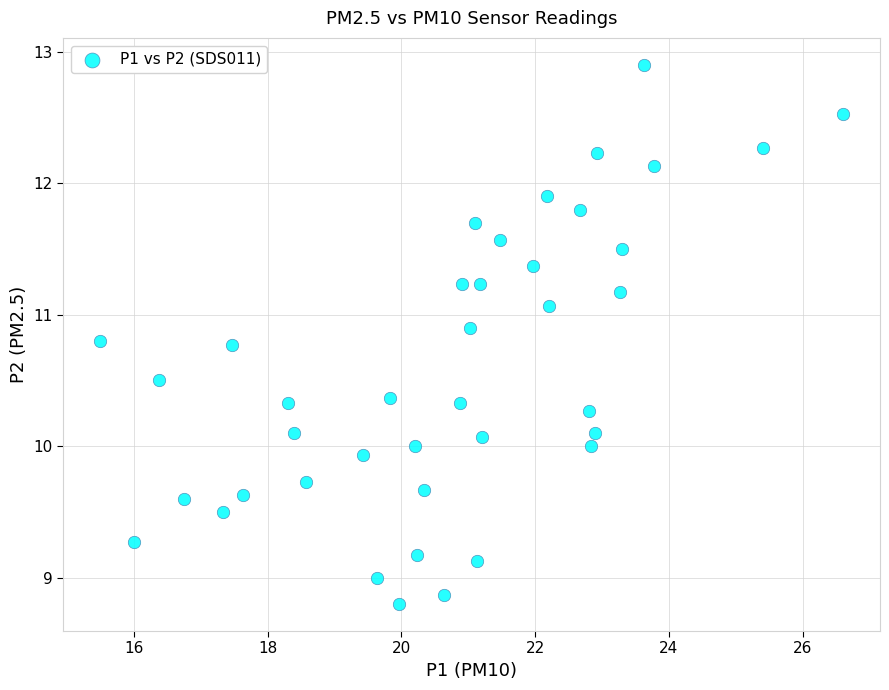

What is the range of X values (max minus min)?

11.1